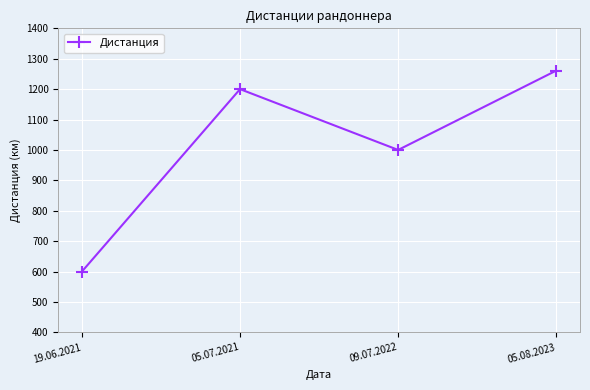

The chart shows a value of 484 at 05.08.2023. True or false?

False